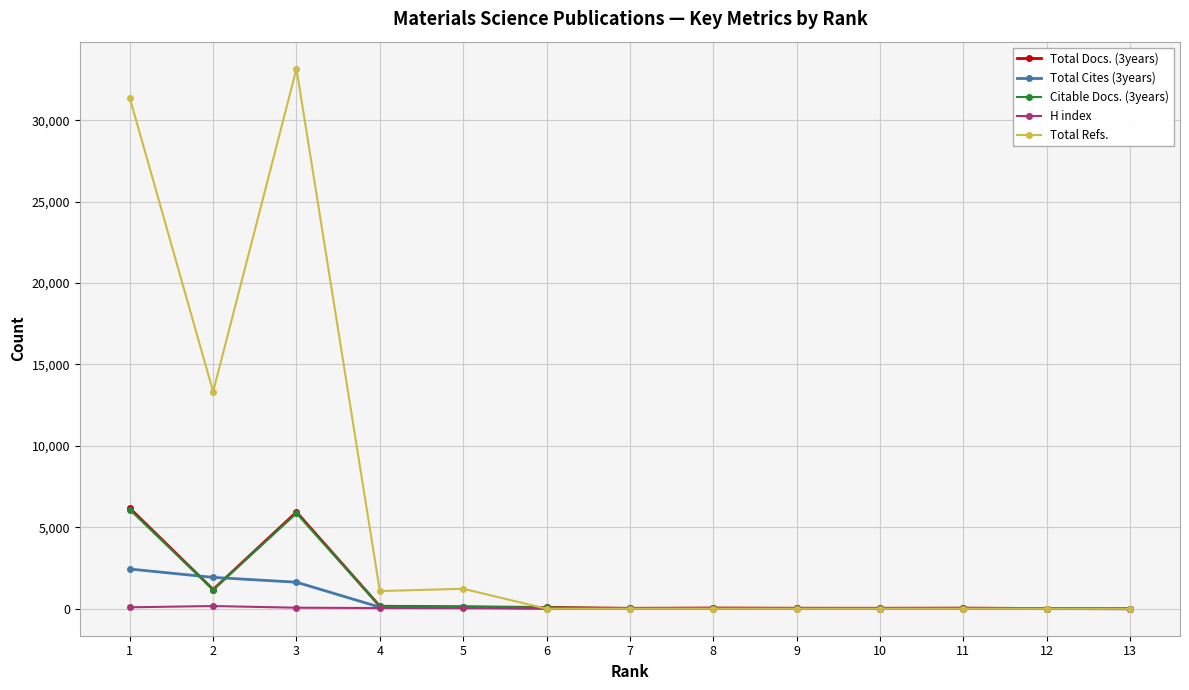

Where is the first local maximum for Total Refs.?

3